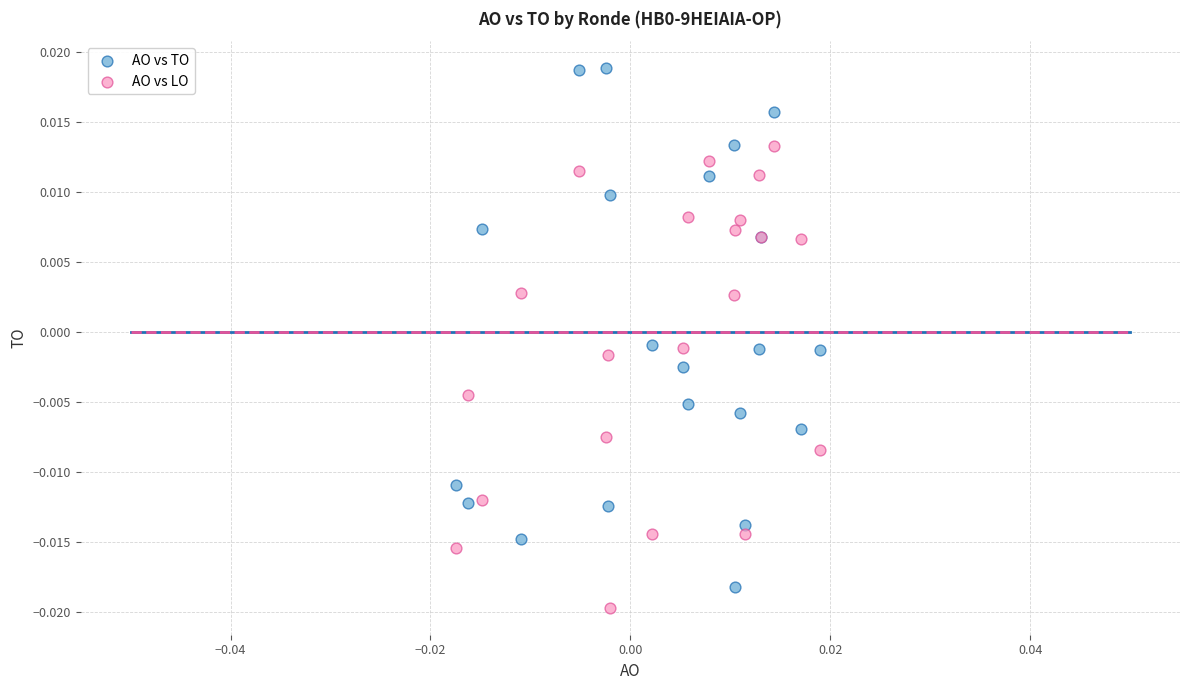

Which series contains the highest Y value?

AO vs TO